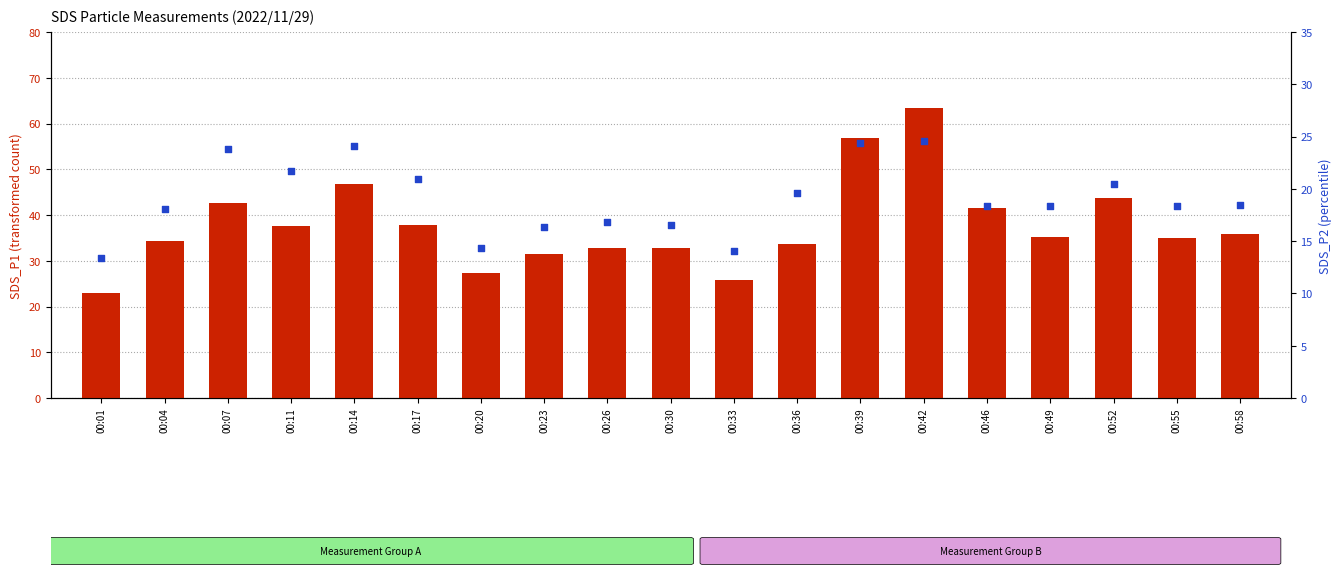

What is the total value across all series at 00:26?

49.5